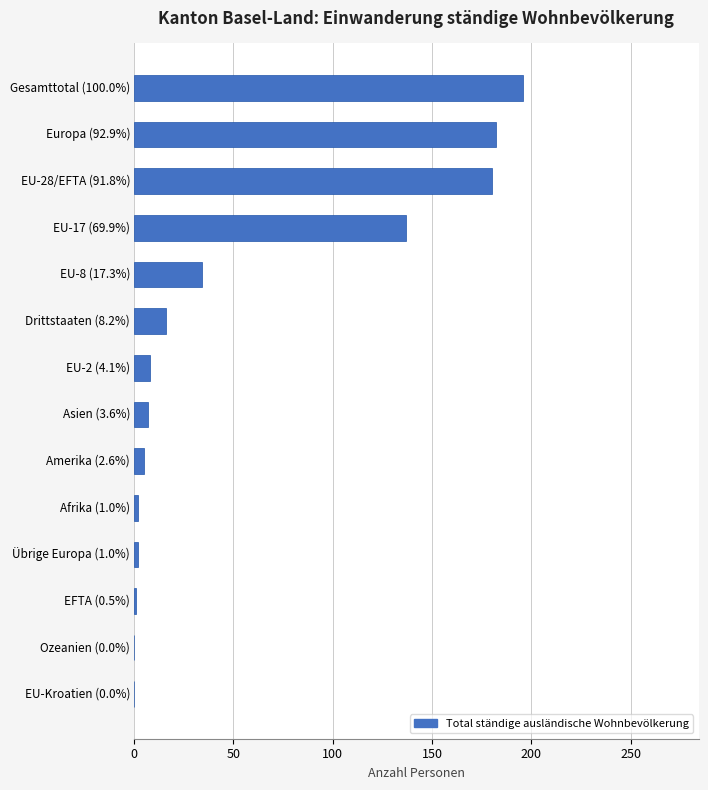

What is the sum of all values?

770